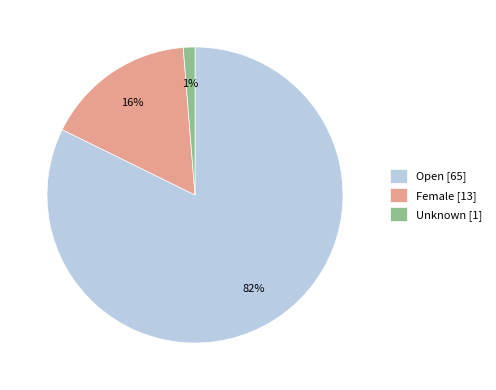

What percentage is the Unknown slice, to the nearest percent?

1%